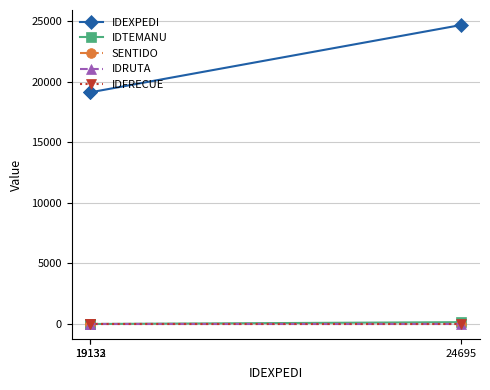

Is it true that IDTEMANU equals 152 at 24695?

True